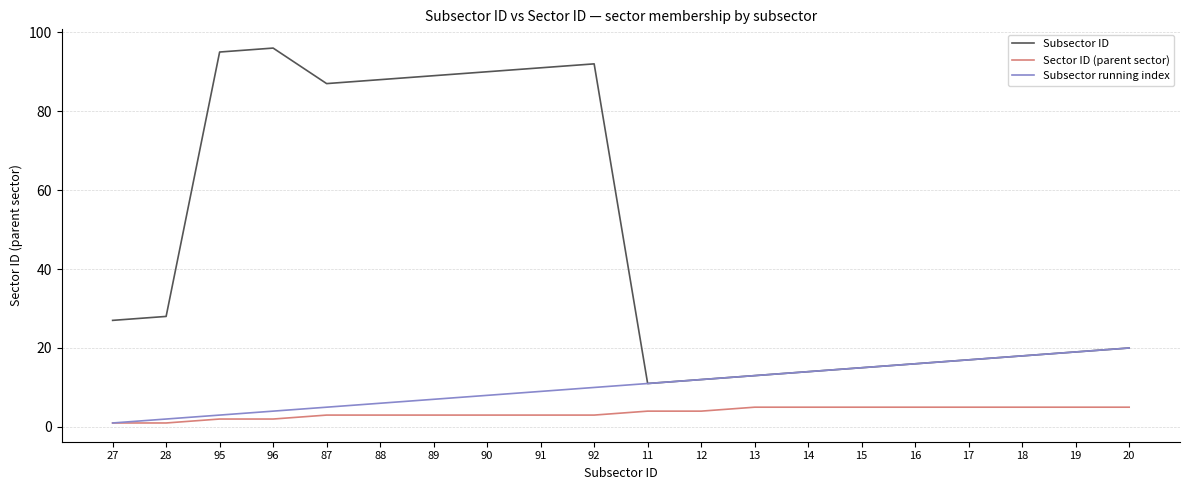

True or false: Subsector running index has a value of 18 at 13.

False